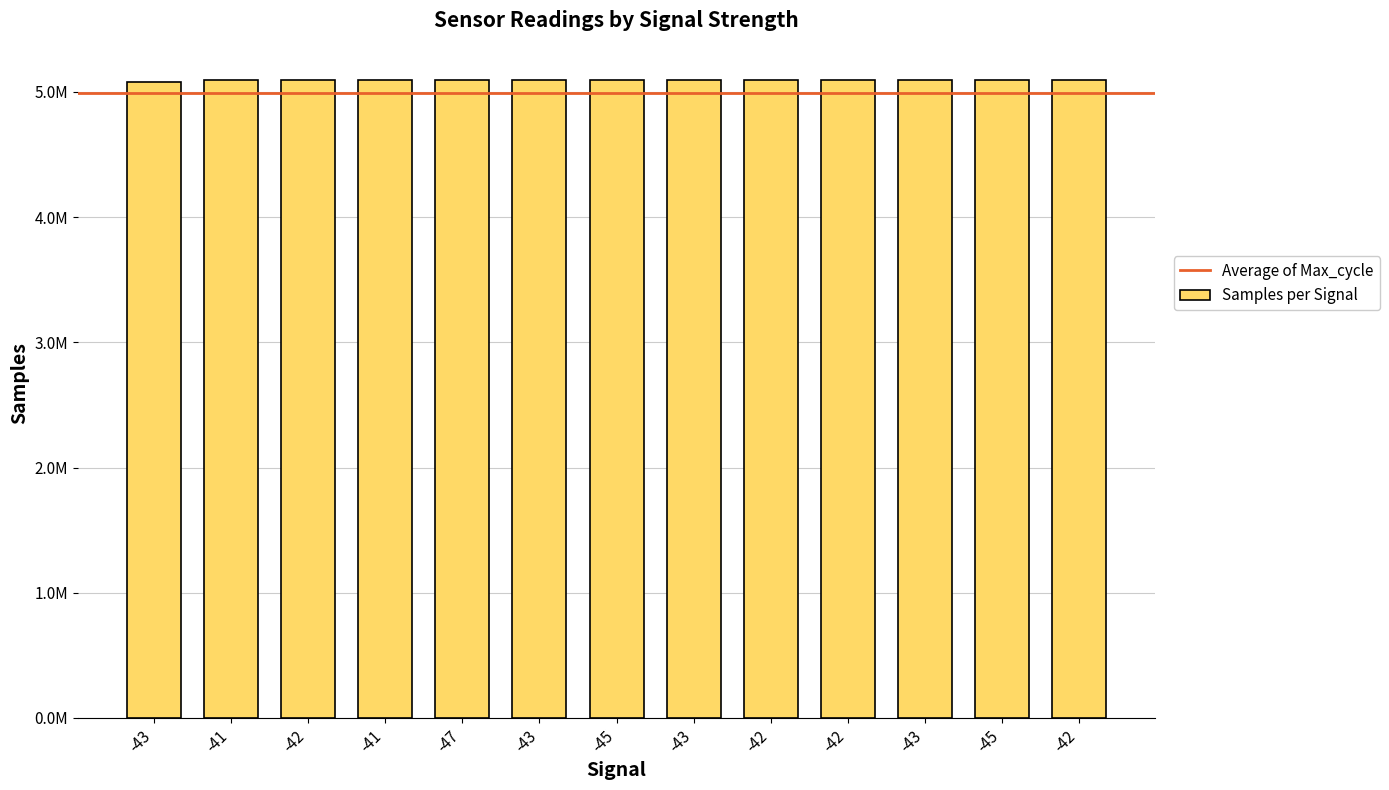

How many bars are there in total?

13